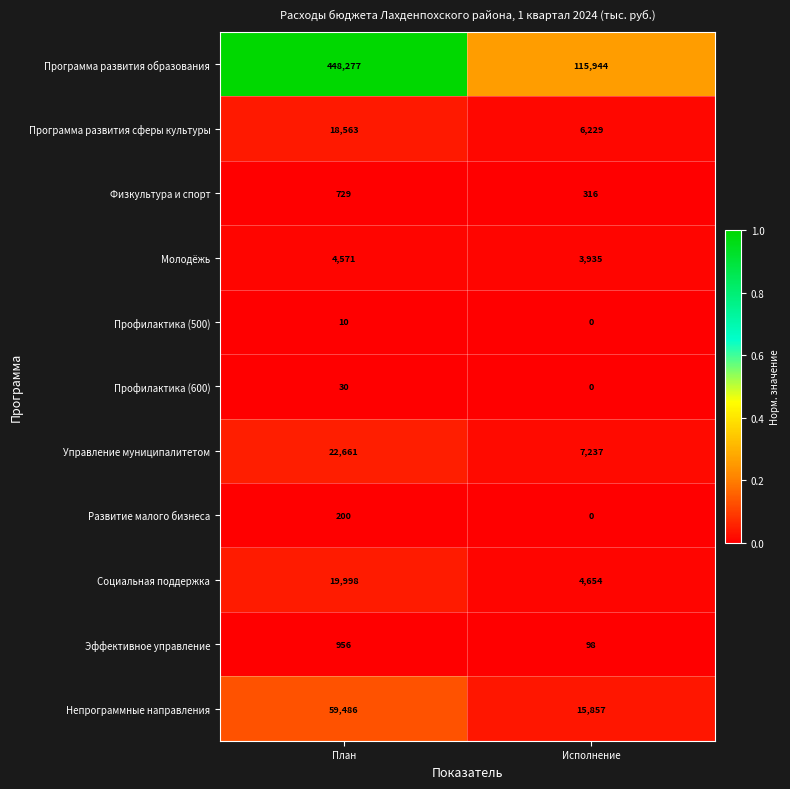

At which category is the sum across all series the highest?

План